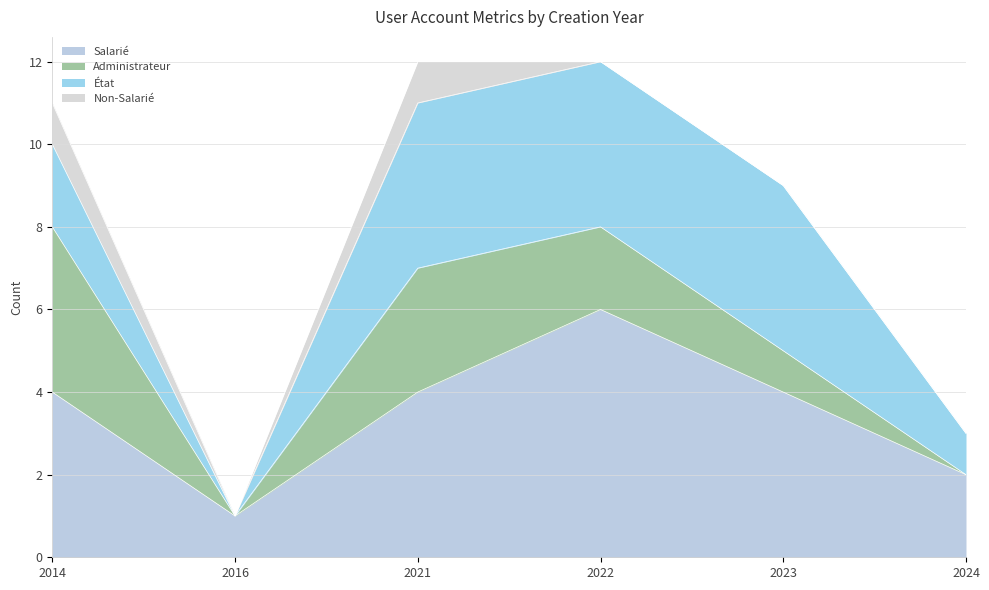

Which series has the largest range (max minus min)?

Salarié